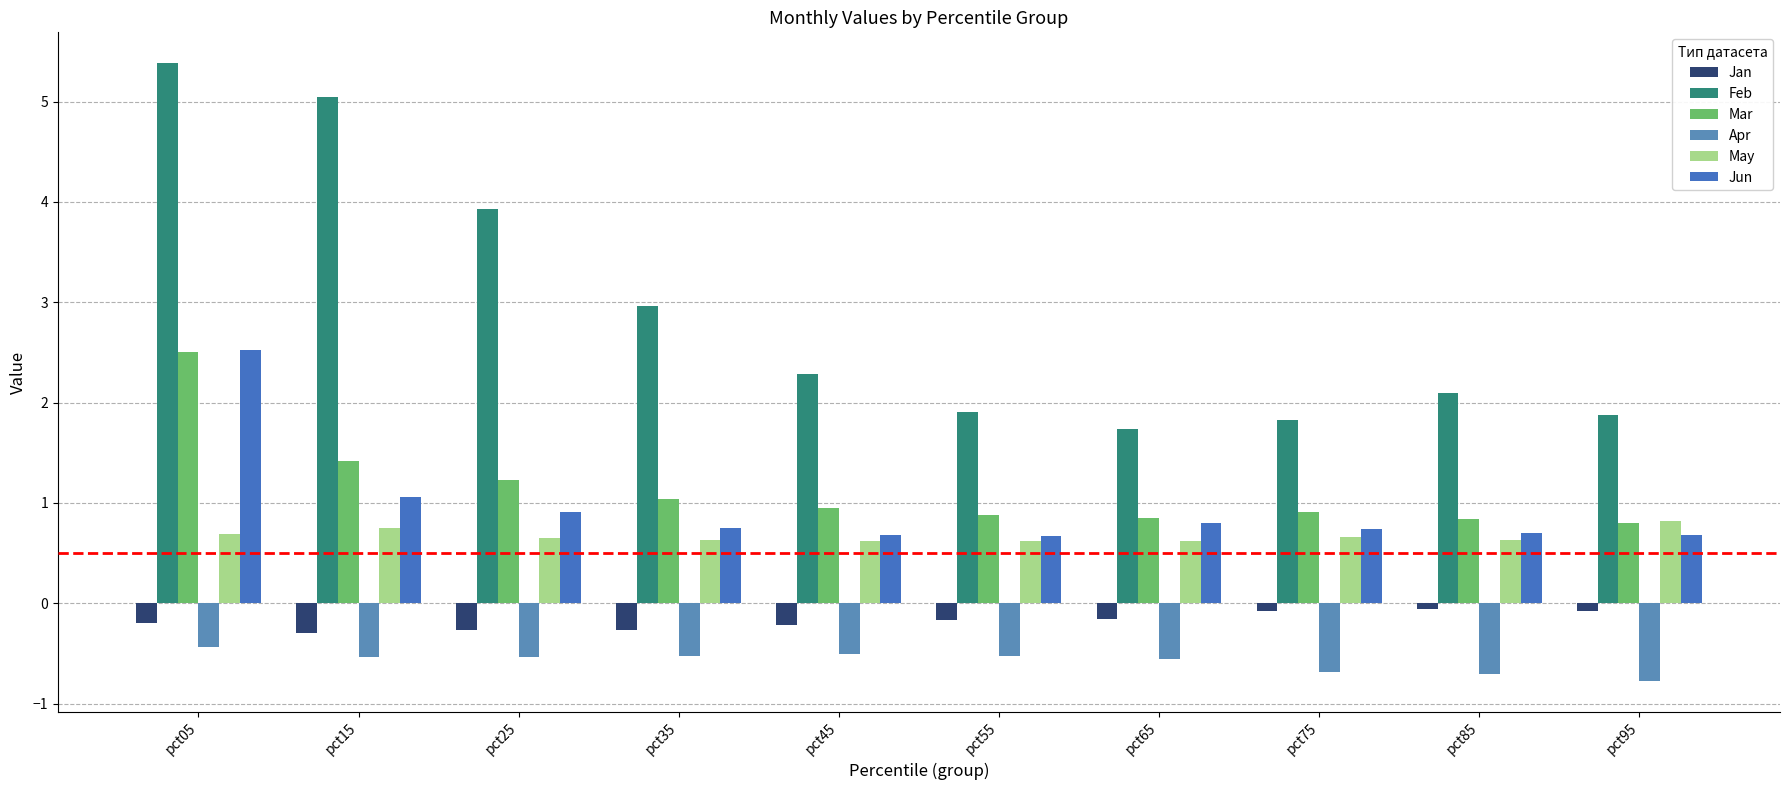

True or false: Feb has a value of 5.4 at pct05.

True